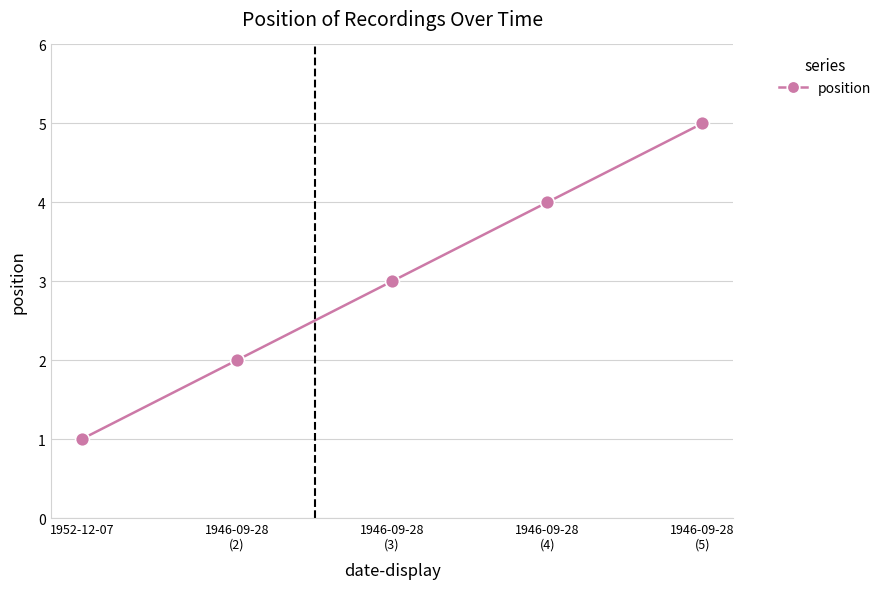

What position from the left is 1946-09-28
(5)?

5